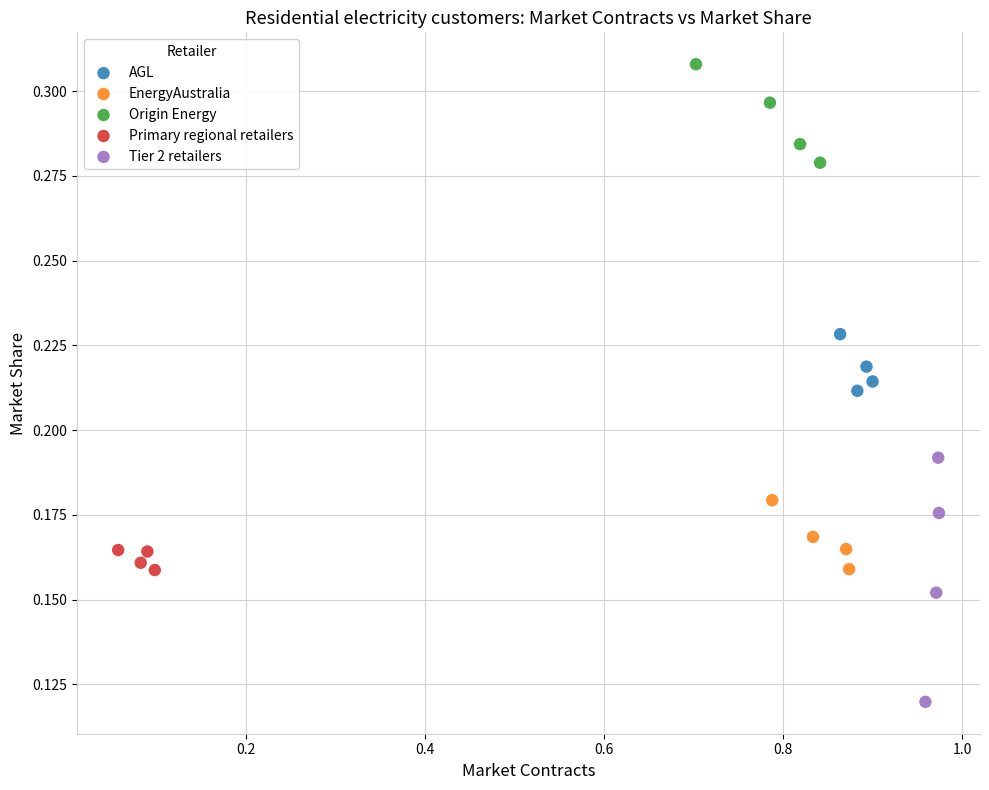

Which series has the largest Y range (max minus min)?

Tier 2 retailers